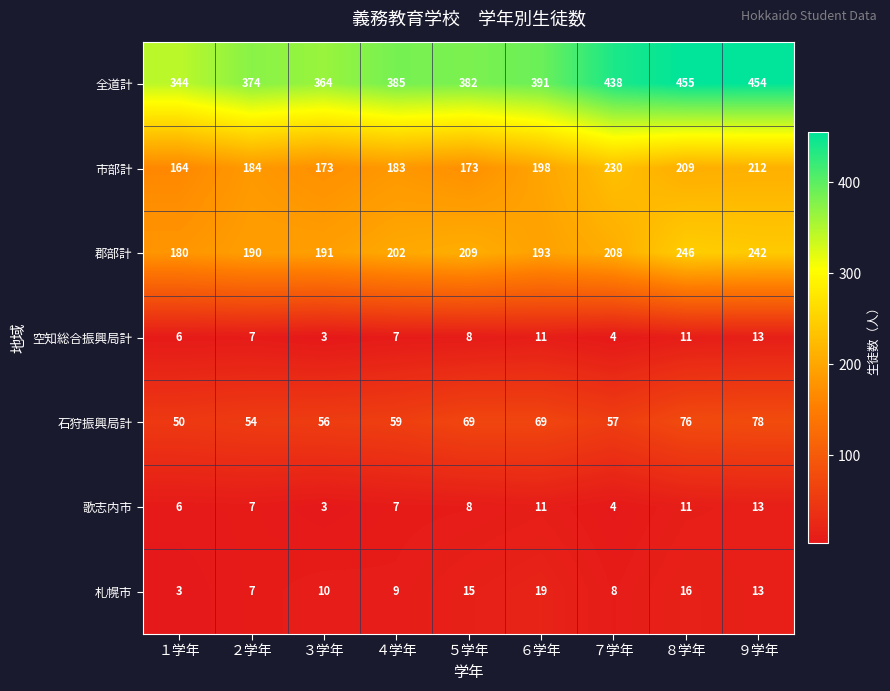

The 空知総合振興局計 series shows 3 at ５学年. True or false?

False